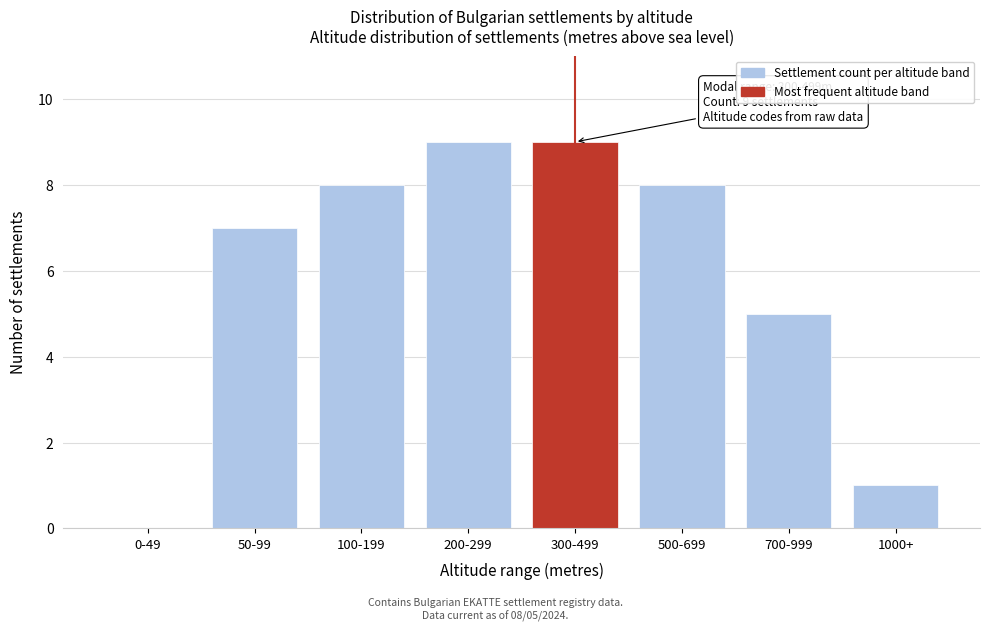

Reading right to left, list all the values displayed in this chart.

1000+=1	700-999=5	500-699=8	300-499=9	200-299=9	100-199=8	50-99=7	0-49=0